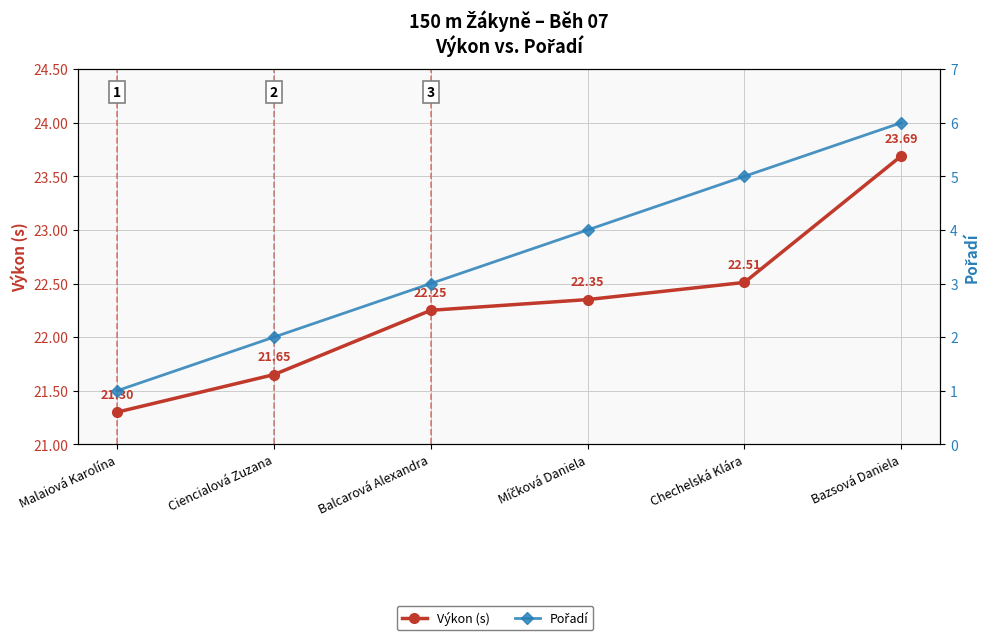

Which has a higher value, Chechelská Klára or Bazsová Daniela?

Bazsová Daniela